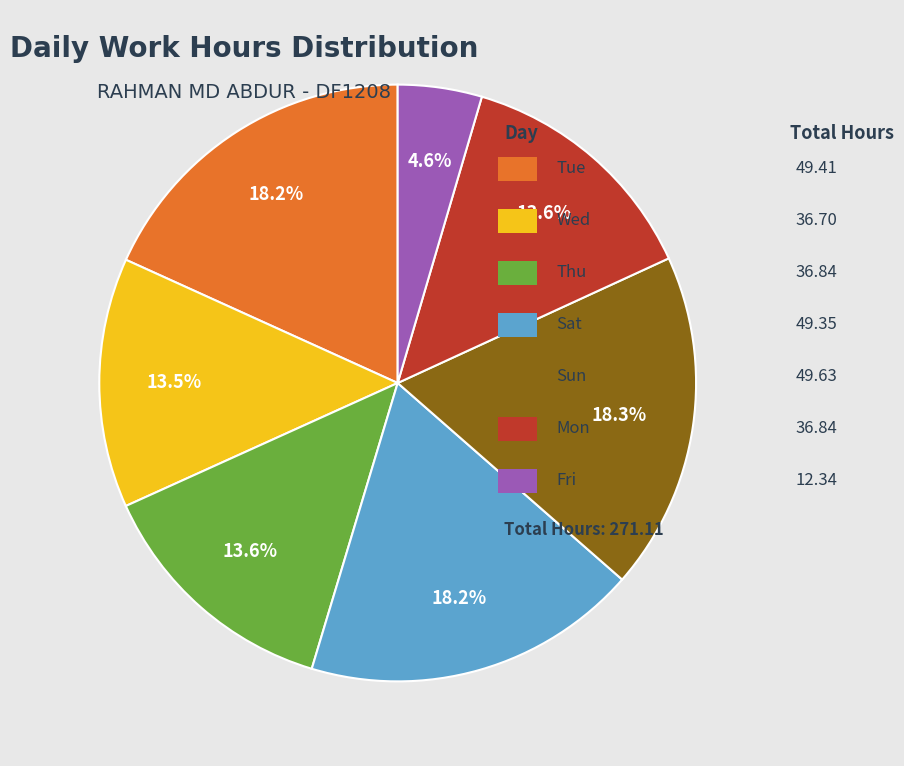

How many segments does this pie chart have?

7